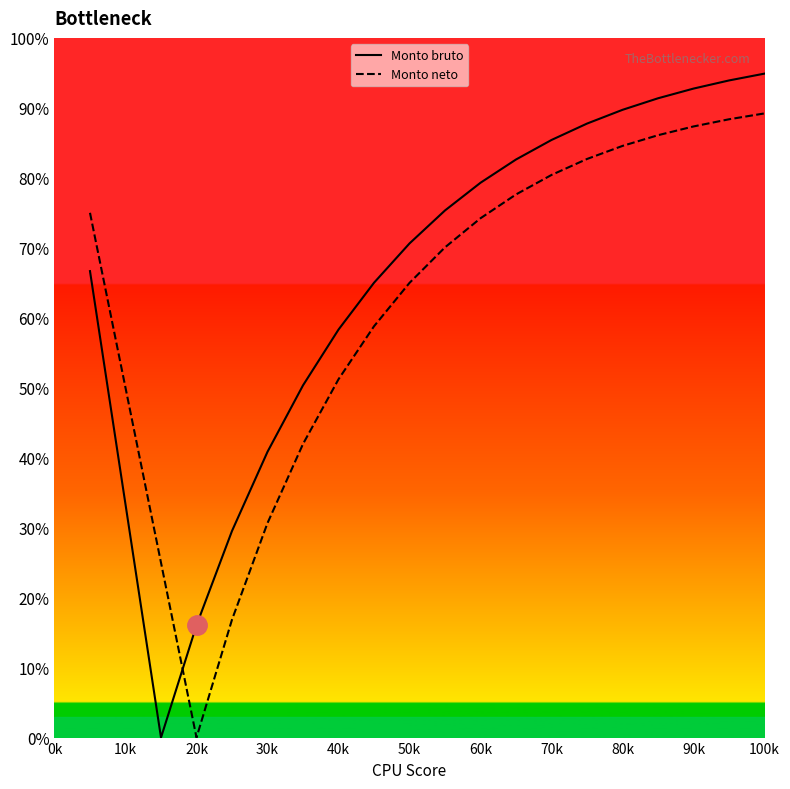

How many times do Monto neto and Monto bruto cross each other?

1